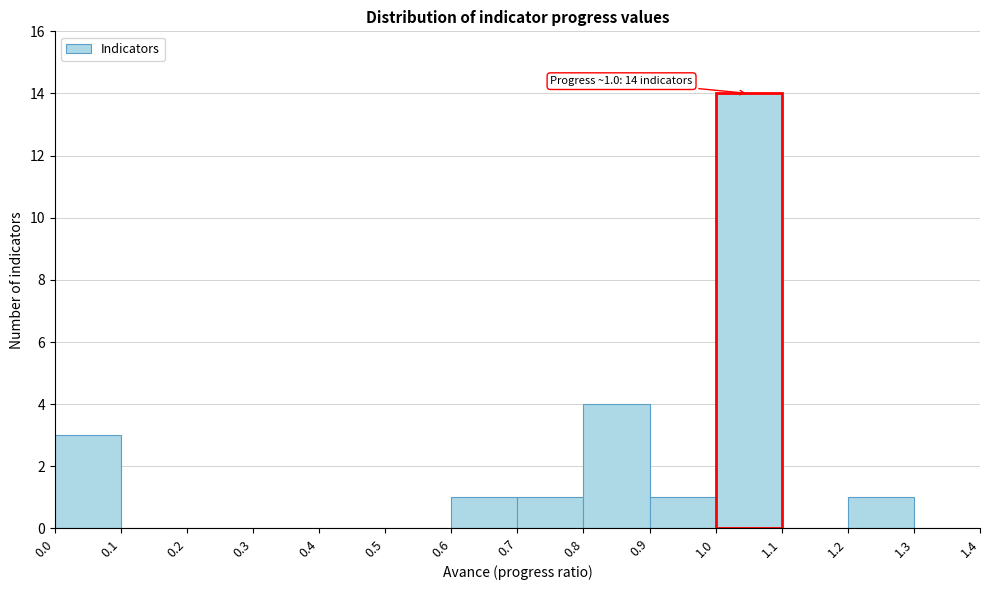

Which range on the x-axis has the tallest bar?

1.0 to 1.1